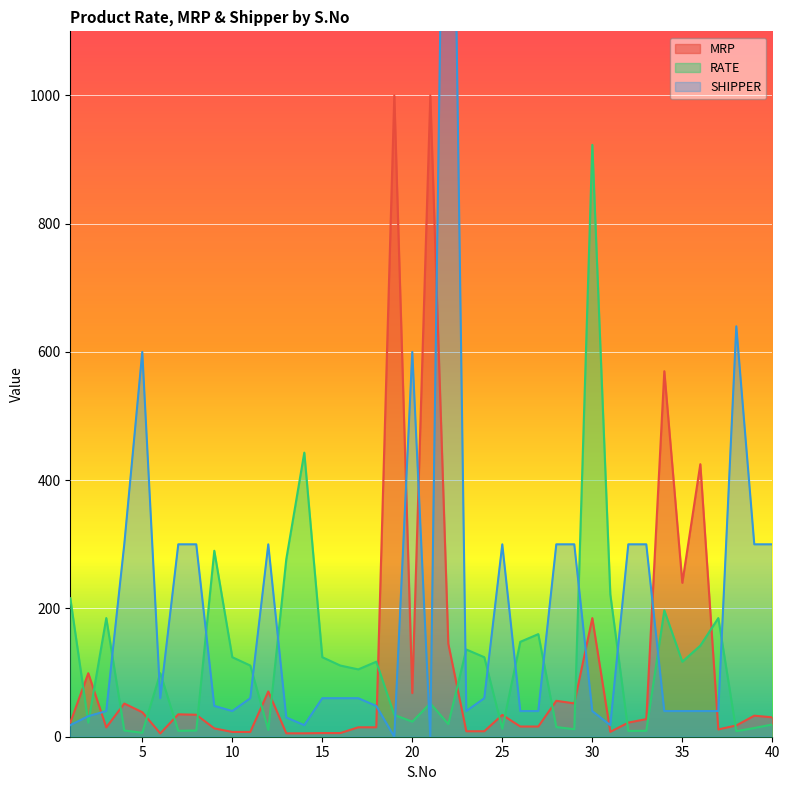

Reading left to right, transcribe all the data shown in this chart.

MRP: 1=22.0	2=99.0	3=14.5	4=51.8	5=38.2	6=5.1	7=34.9	8=34.3	9=13.0	10=7.4	11=7.4	12=70.6	13=5.3	14=5.3	15=5.7	16=5.7	17=14.7	18=14.7	19=1000.0	20=68.0	21=1000.0	22=145.0	23=8.5	24=8.5	25=34.0	26=15.9	27=15.9	28=56.0	29=52.0	30=185.0	31=7.6	32=22.0	33=27.5	34=570.0	35=240.0	36=425.0	37=11.4	38=17.6	39=32.8	40=30.2
RATE: 1=216.0	2=22.0	3=185.0	4=9.7	5=6.2	6=99.0	7=9.2	8=9.7	9=290.0	10=124.0	11=111.0	12=10.5	13=277.0	14=443.0	15=124.0	16=111.0	17=105.0	18=117.0	19=34.0	20=23.5	21=52.0	22=19.7	23=136.0	24=124.0	25=12.4	26=148.0	27=160.0	28=15.1	29=11.7	30=923.0	31=222.0	32=9.0	33=9.3	34=197.0	35=117.0	36=142.0	37=185.0	38=8.7	39=13.6	40=19.1
SHIPPER: 1=18.0	2=32.0	3=40.0	4=300.0	5=600.0	6=60.0	7=300.0	8=300.0	9=48.0	10=40.0	11=60.0	12=300.0	13=30.0	14=18.0	15=60.0	16=60.0	17=60.0	18=48.0	19=0.0	20=600.0	21=0.0	22=2000.0	23=40.0	24=60.0	25=300.0	26=40.0	27=40.0	28=300.0	29=300.0	30=40.0	31=18.0	32=300.0	33=300.0	34=40.0	35=40.0	36=40.0	37=40.0	38=640.0	39=300.0	40=300.0